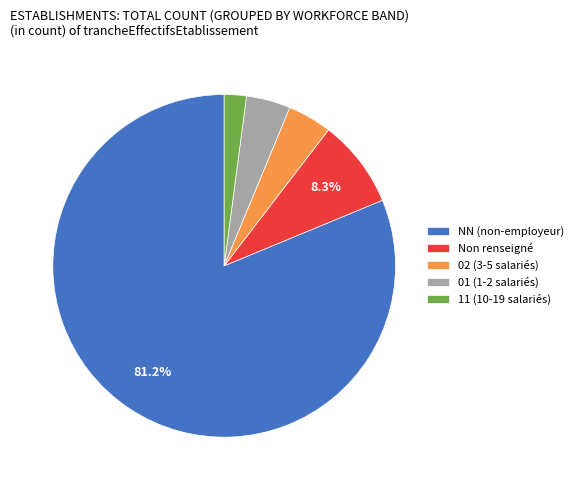

Between 01 (1-2 salariés) and Non renseigné, which is larger?

Non renseigné